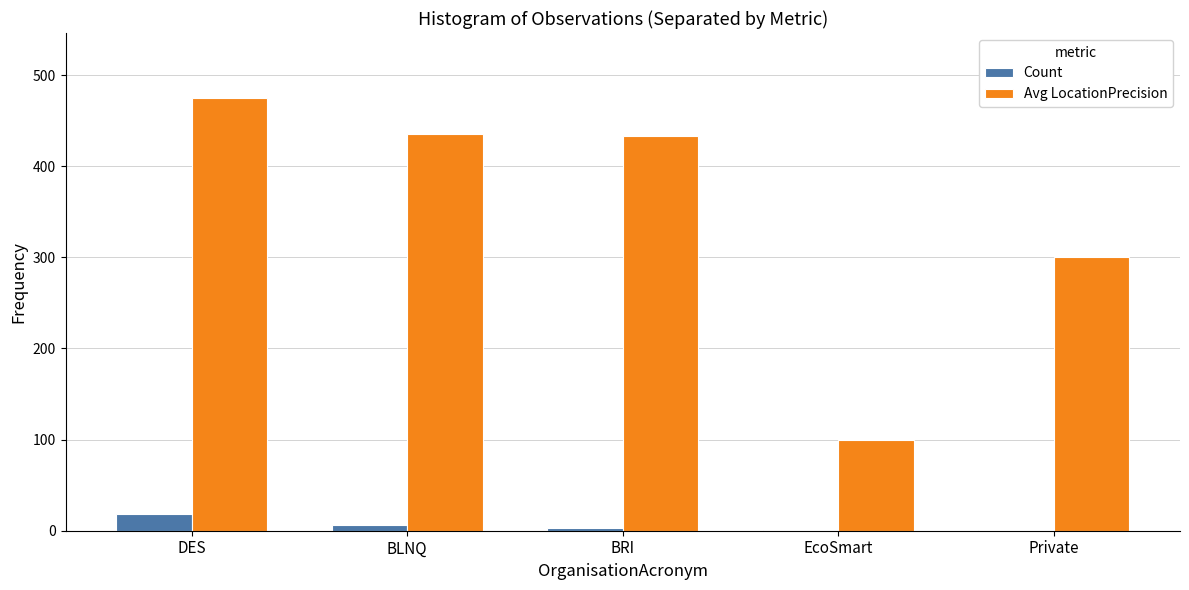

The value of Avg LocationPrecision at BRI is 652. True or false?

False